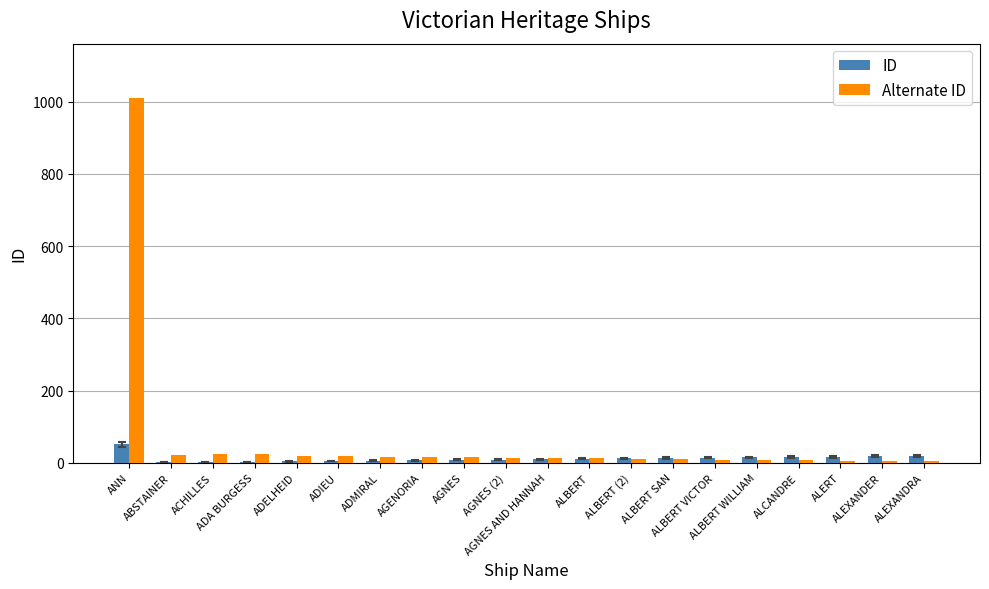

What is the maximum value shown in the chart?

1009